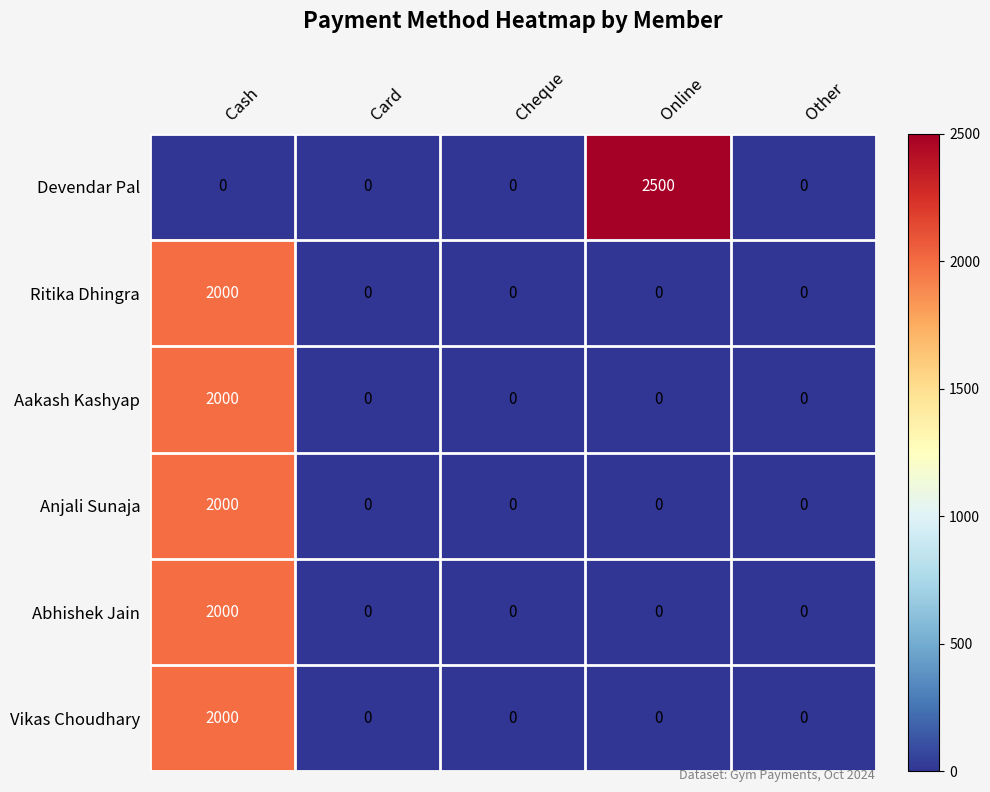

Reading left to right, transcribe all the data shown in this chart.

Devendar Pal: Cash=0	Card=0	Cheque=0	Online=2500	Other=0
Ritika Dhingra: Cash=2000	Card=0	Cheque=0	Online=0	Other=0
Aakash Kashyap: Cash=2000	Card=0	Cheque=0	Online=0	Other=0
Anjali Sunaja: Cash=2000	Card=0	Cheque=0	Online=0	Other=0
Abhishek Jain: Cash=2000	Card=0	Cheque=0	Online=0	Other=0
Vikas Choudhary: Cash=2000	Card=0	Cheque=0	Online=0	Other=0